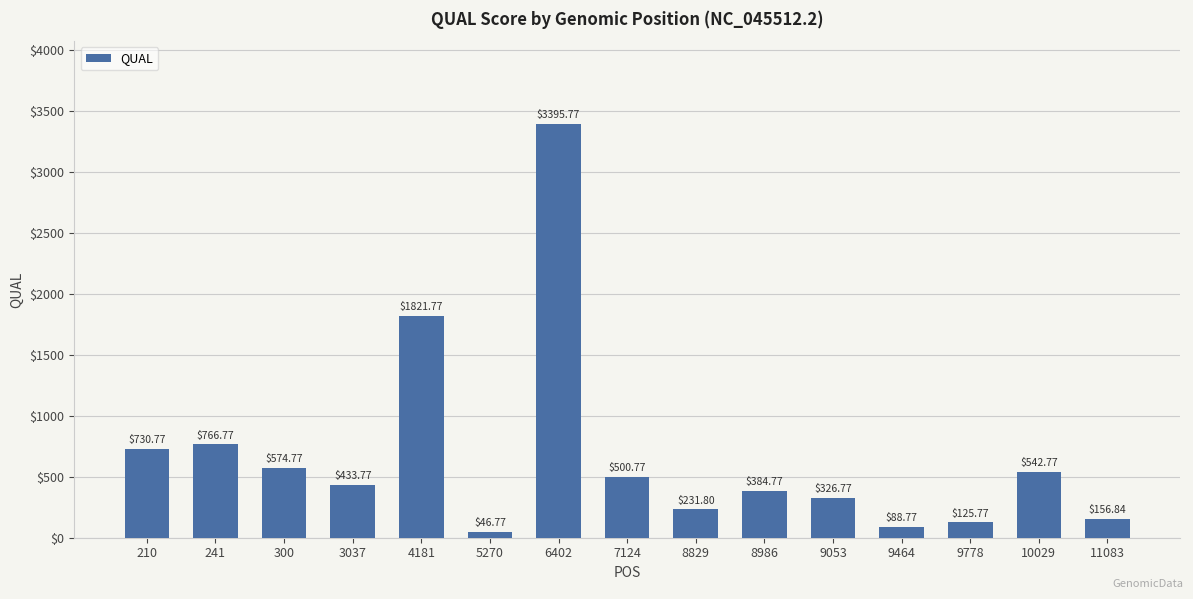

Reading right to left, list all the values displayed in this chart.

11083=156.8	10029=542.8	9778=125.8	9464=88.8	9053=326.8	8986=384.8	8829=231.8	7124=500.8	6402=3395.8	5270=46.8	4181=1821.8	3037=433.8	300=574.8	241=766.8	210=730.8